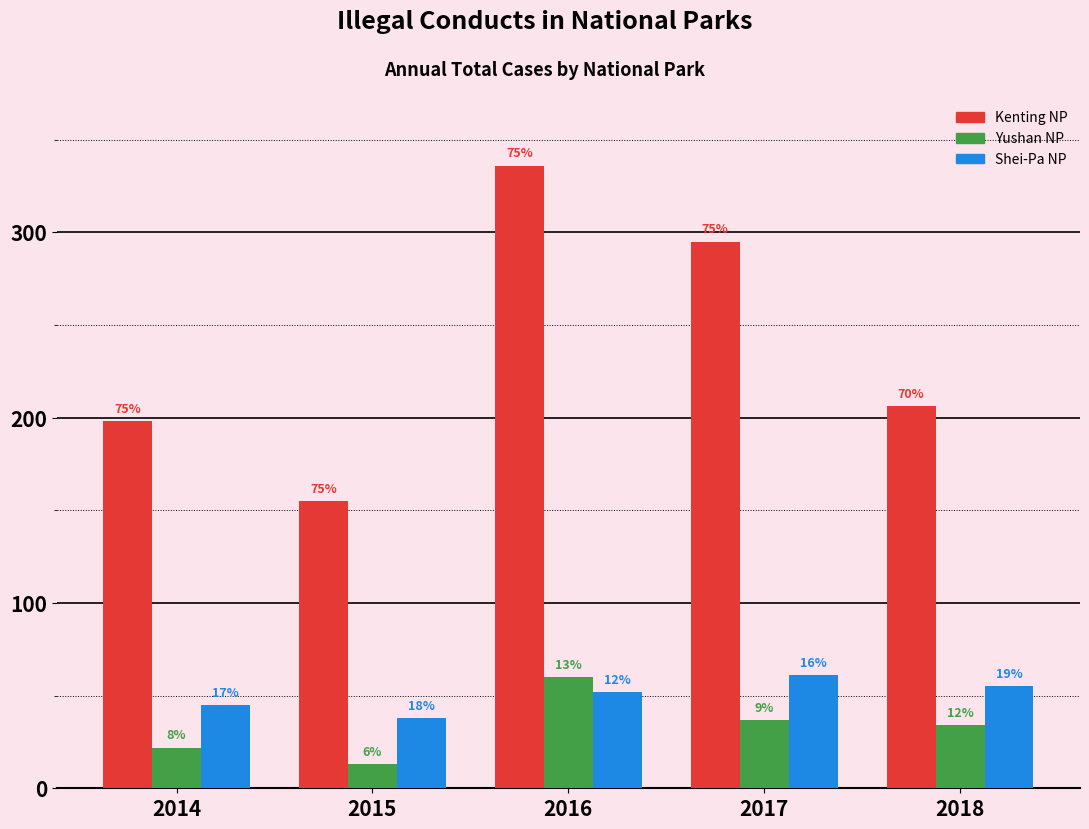

What are all the series names shown in the legend?

Kenting NP, Yushan NP, Shei-Pa NP